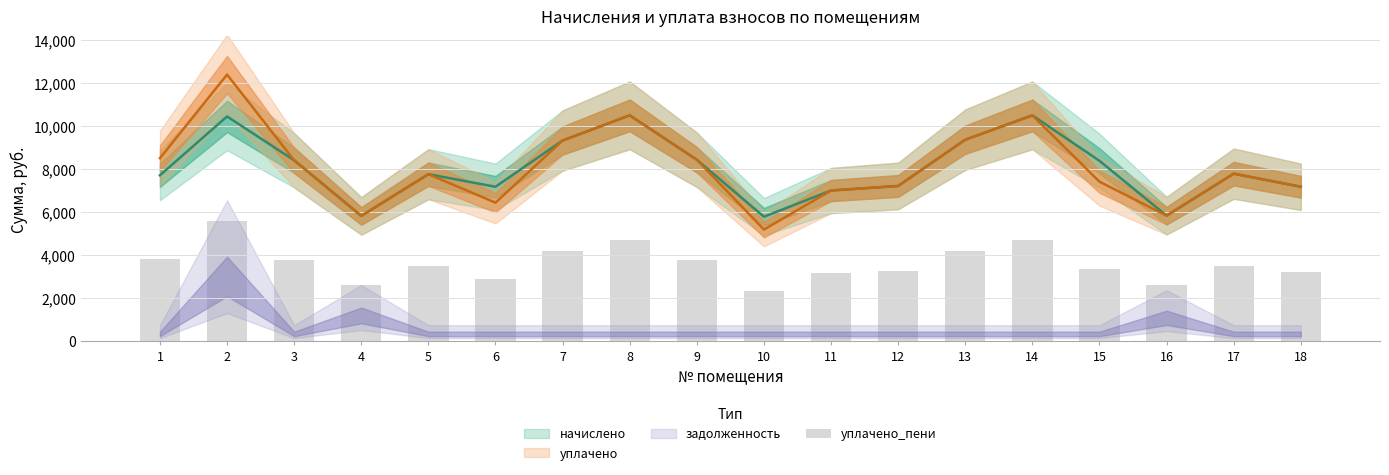

Are the bars grouped side by side (vs. stacked)?

No